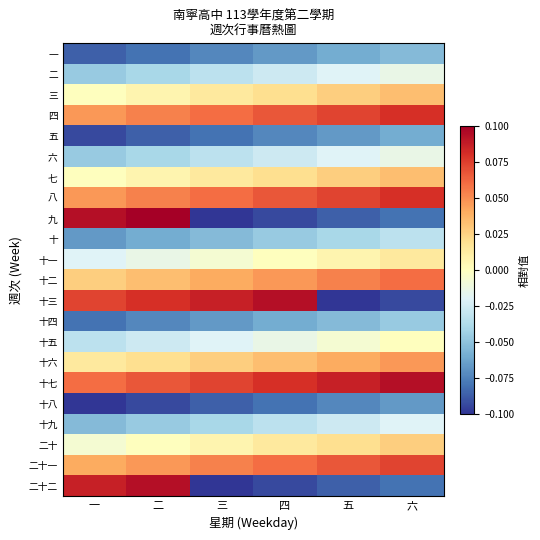

What is the maximum value shown in the chart?

0.1